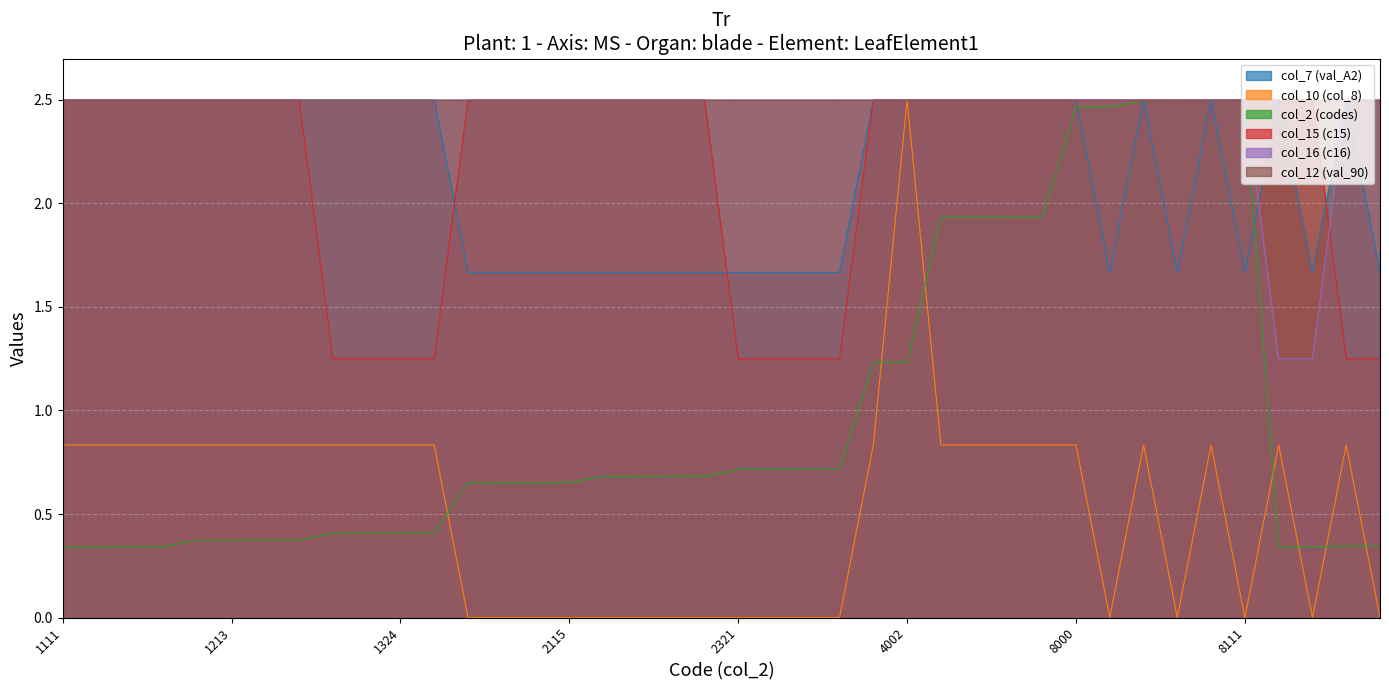

Is it true that col_10 (col_8) equals 0.8 at 6270?

True